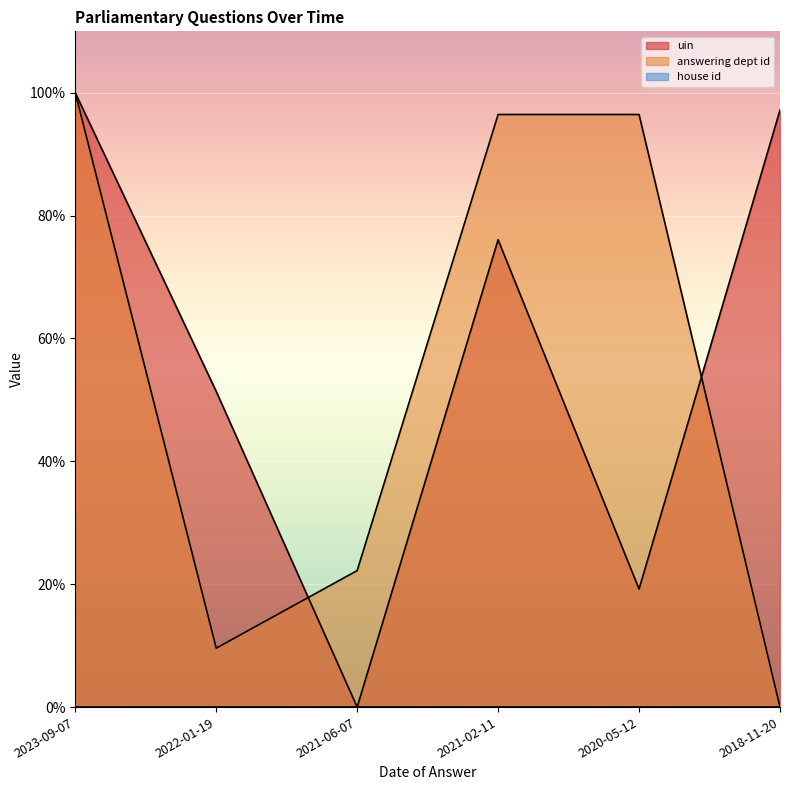

What is the difference between the answering dept id values at 2021-06-07 and 2018-11-20?

22.2